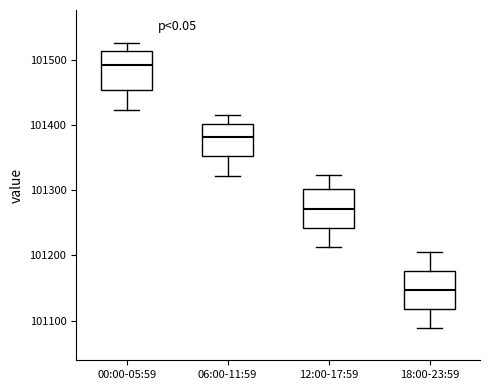

Where does the upper whisker of the box for 18:00-23:59 end on the y-axis? The values are not printed on the chart, so give them approximately, as read against the axis.

101210